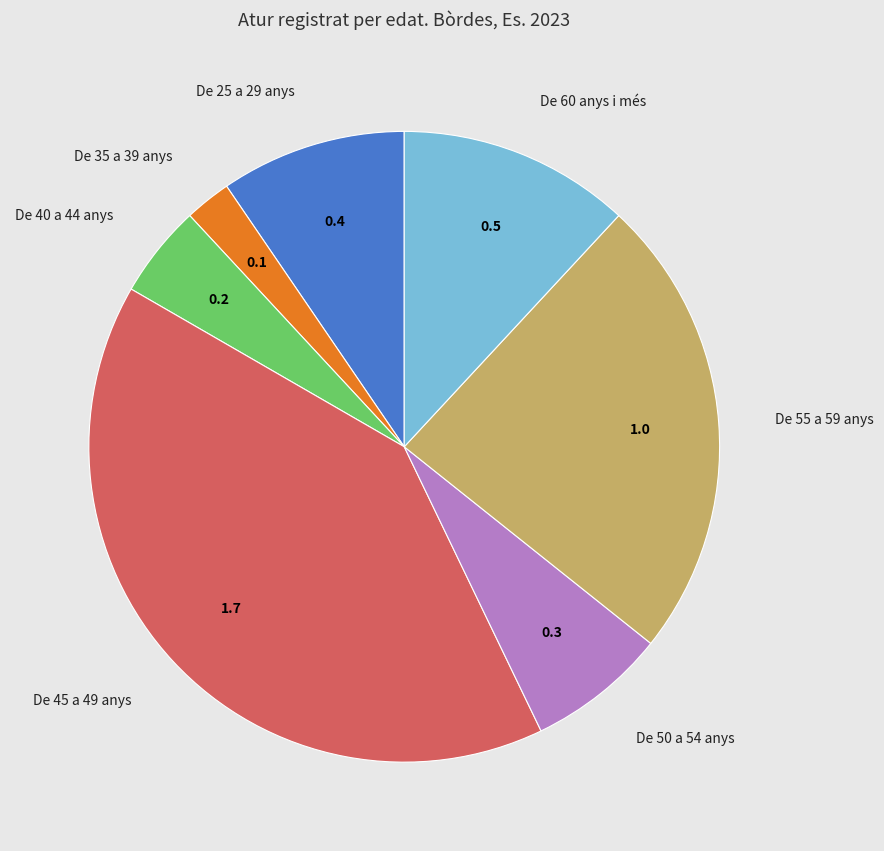

Which has a higher value, De 50 a 54 anys or De 40 a 44 anys?

De 50 a 54 anys